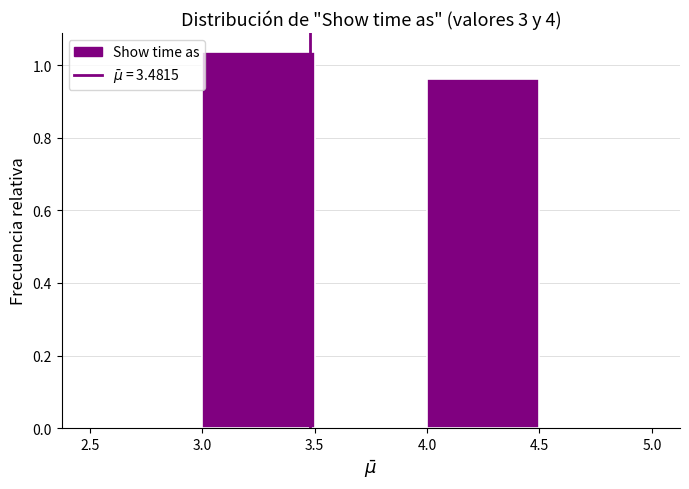

Which range on the x-axis has the tallest bar?

3.0 to 3.5